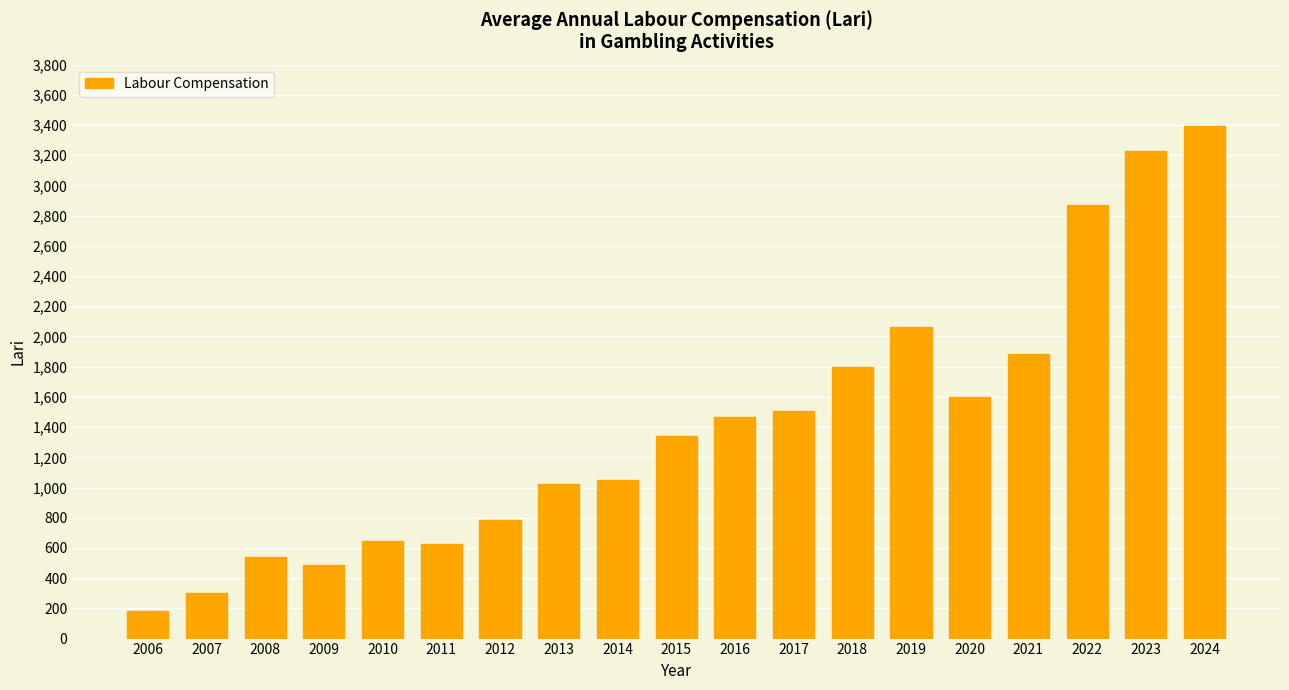

What is the average value?

1410.3